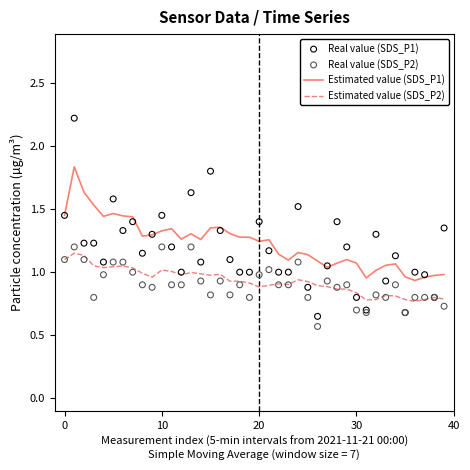

Which series has the largest total across all categories?

Estimated value (SDS_P1)